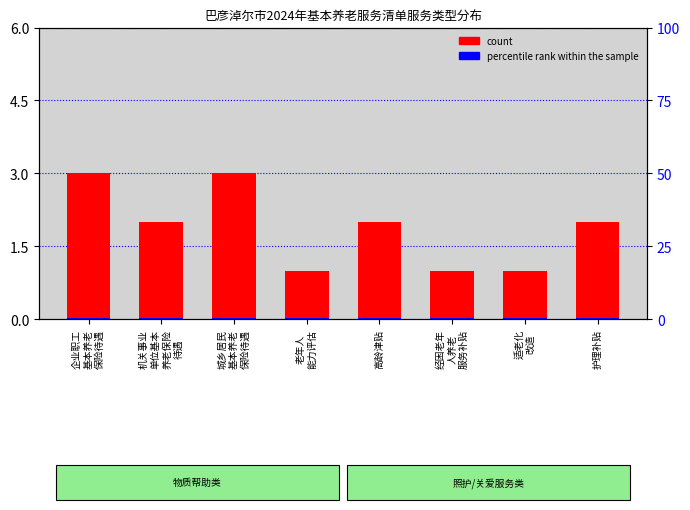

Between 城乡居民
基本养老
保险待遇 and 高龄津贴, which series saw the biggest shift?

count